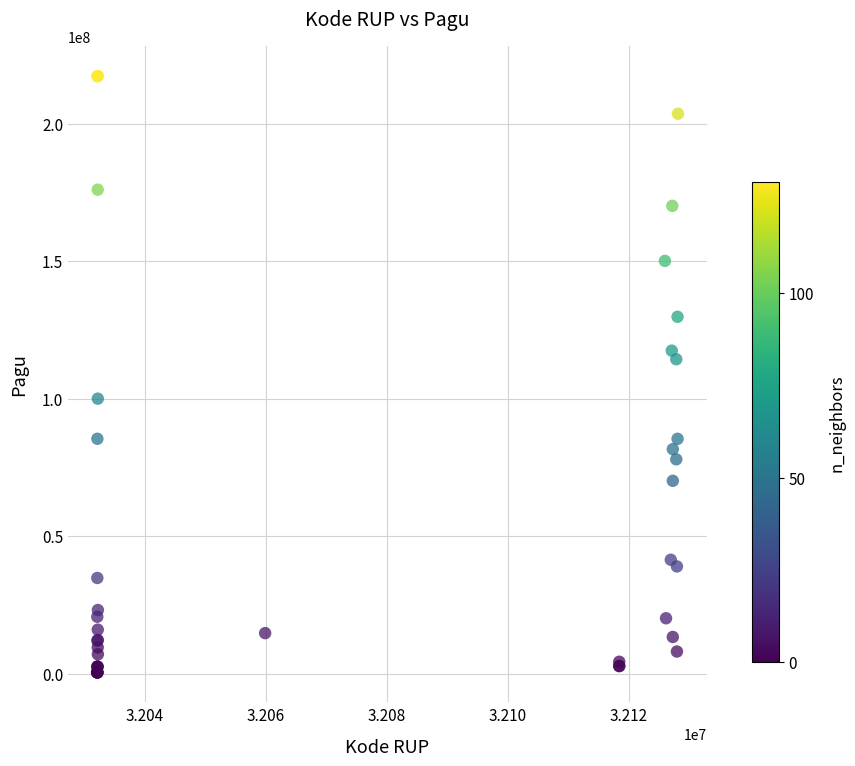

What Y value in the scatter plot is closest to 108830000?

114296000